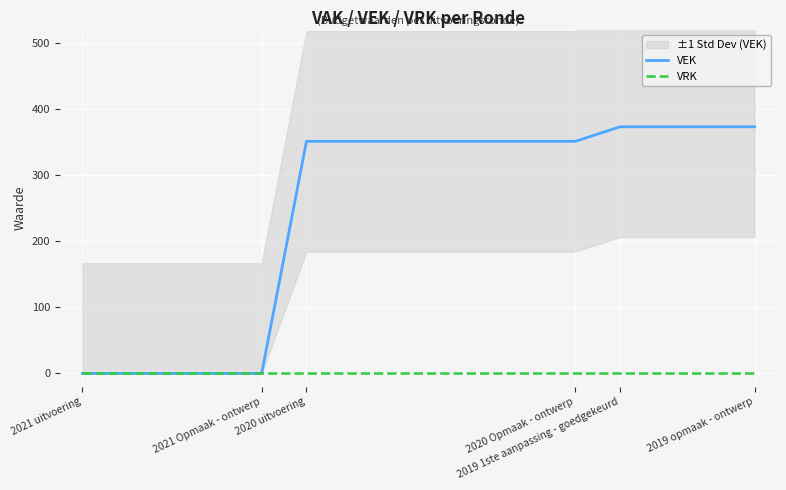

What are all the series names shown in the legend?

VEK, VRK